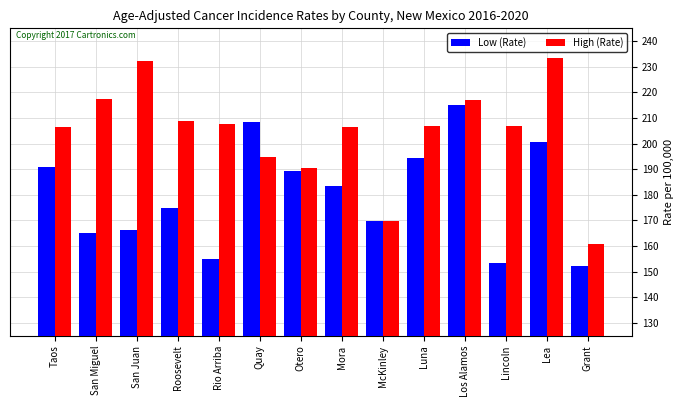

What is the difference between the highest and lowest values at Luna?

12.6